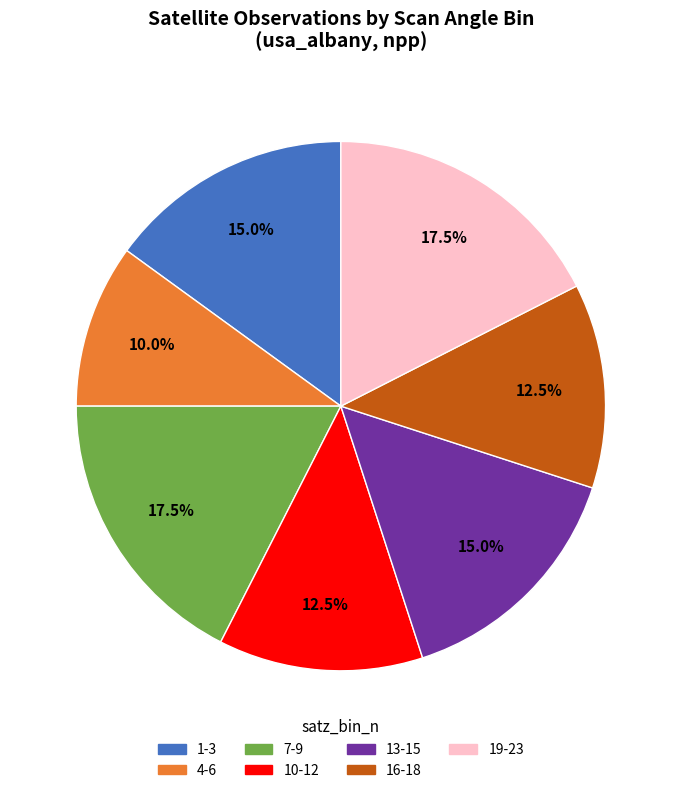

What portion of the pie excludes 16-18?

87.5%